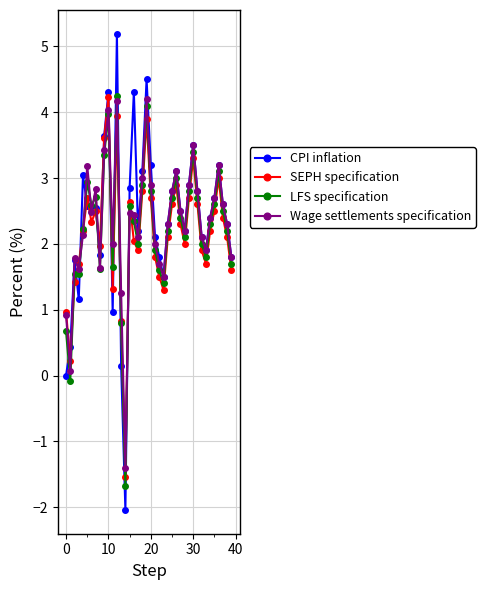

True or false: LFS specification has more than 2 points higher than both neighbors.

True